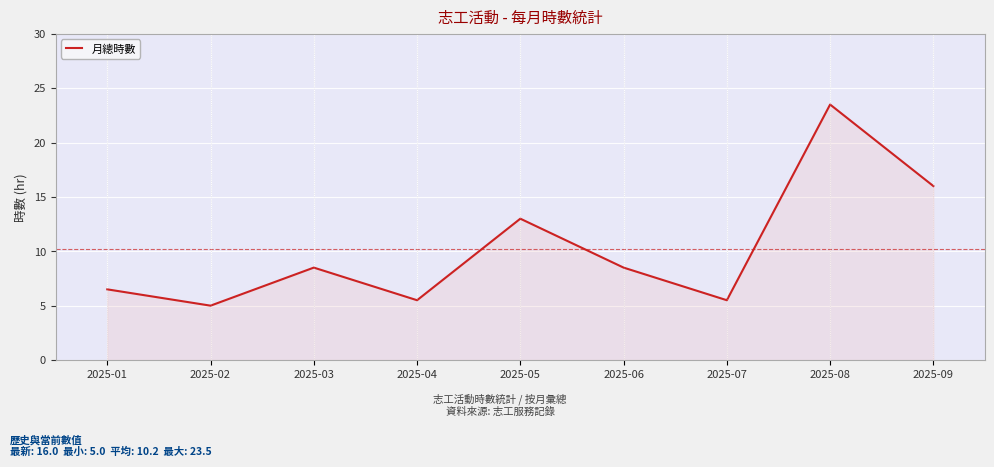

The chart shows a value of 23.2 at 2025-05. True or false?

False